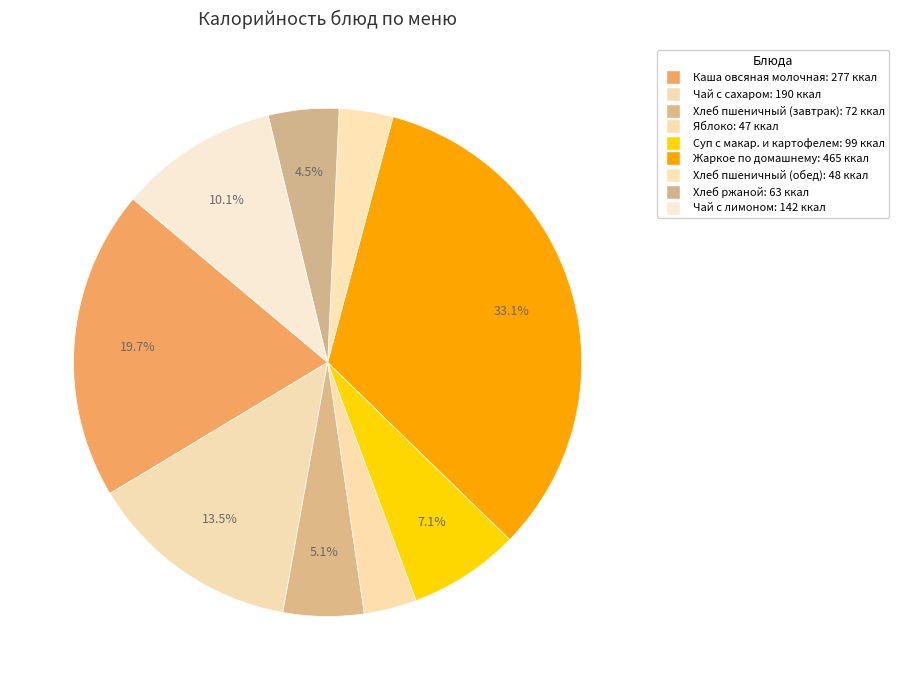

What is the change in value from Каша овсяная молочная to Хлеб ржаной?

-214